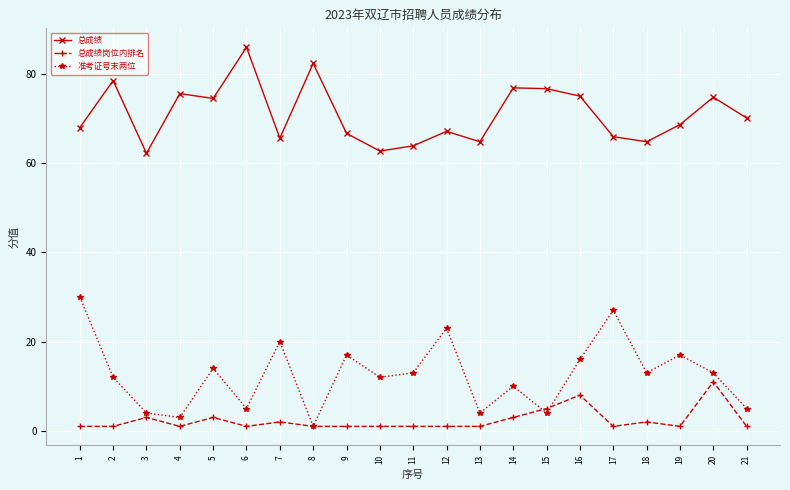

What is the value of the 准考证号末两位 point at the 8th from the left?

1.0